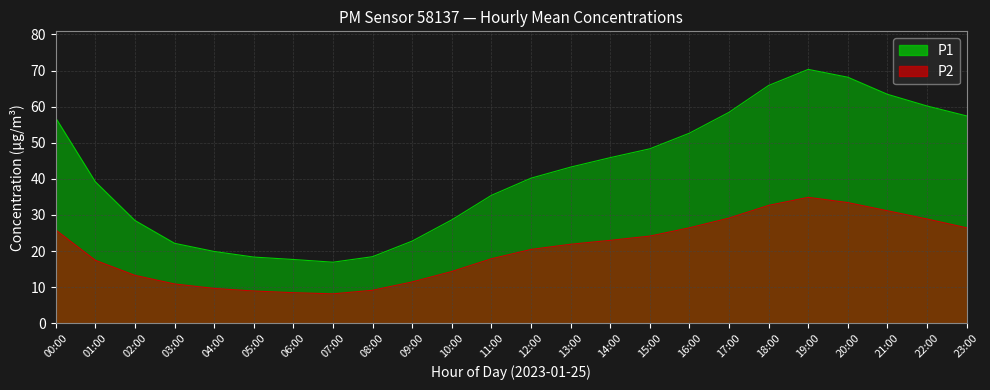

True or false: P2 has more than 1 interior local peaks.

False